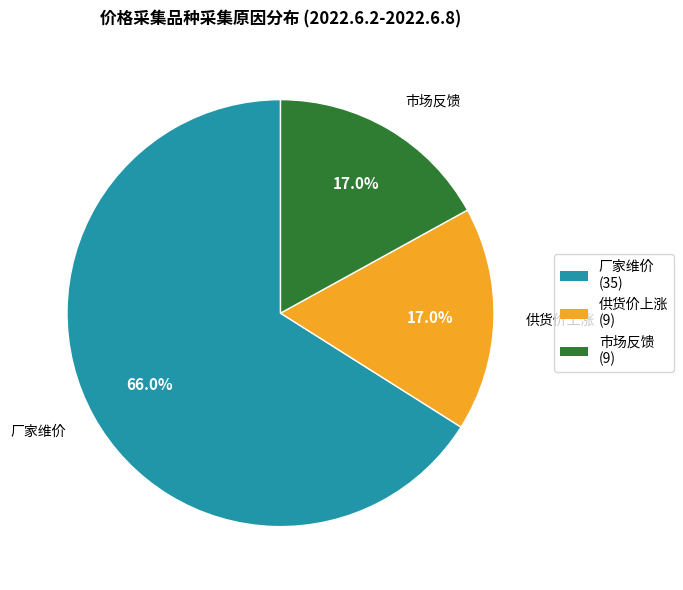

What percentage do 供货价上涨 and 市场反馈 together represent?

34.0%